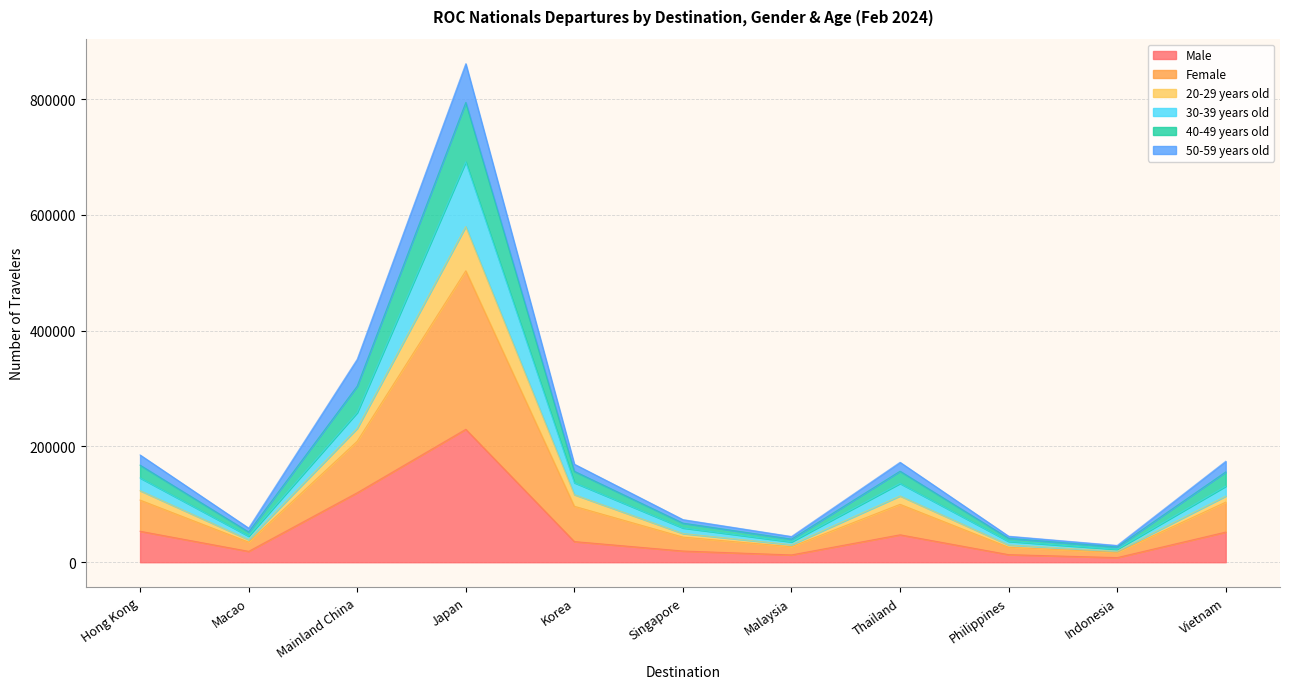

Which category has the highest value in the Male series?

Japan